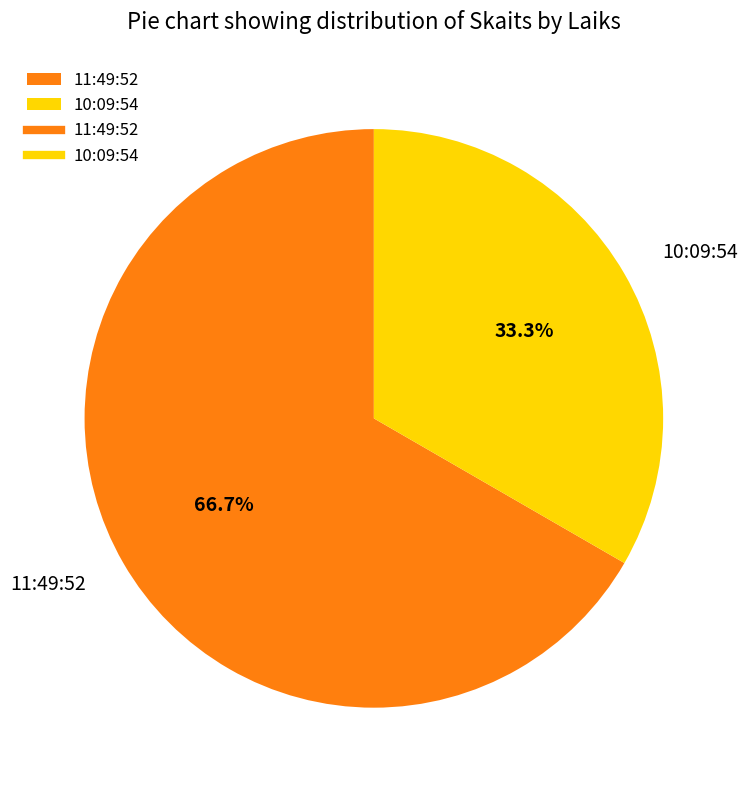

Does 11:49:52 represent more than half of the total?

Yes